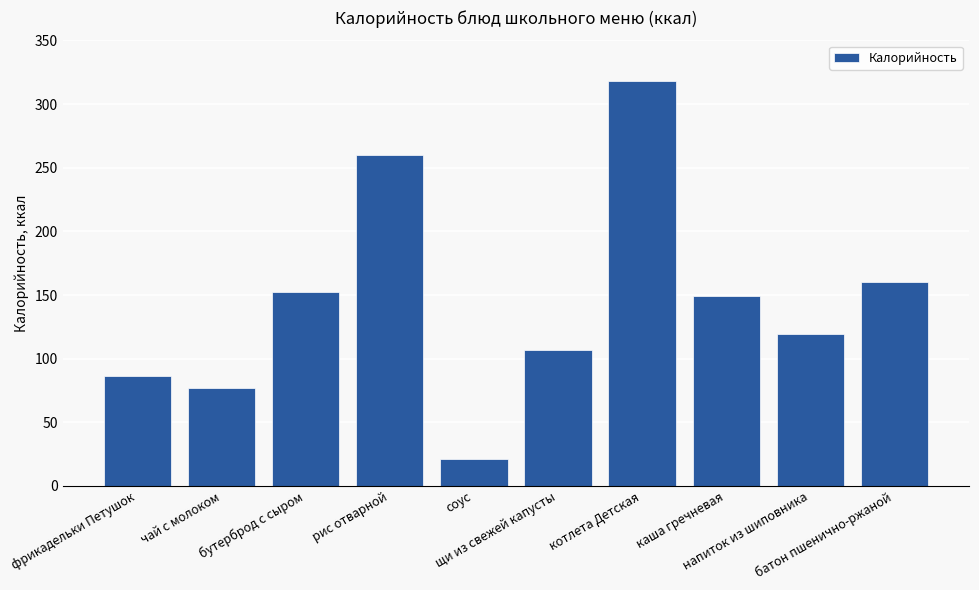

What value does the data have at напиток из шиповника?

119.0